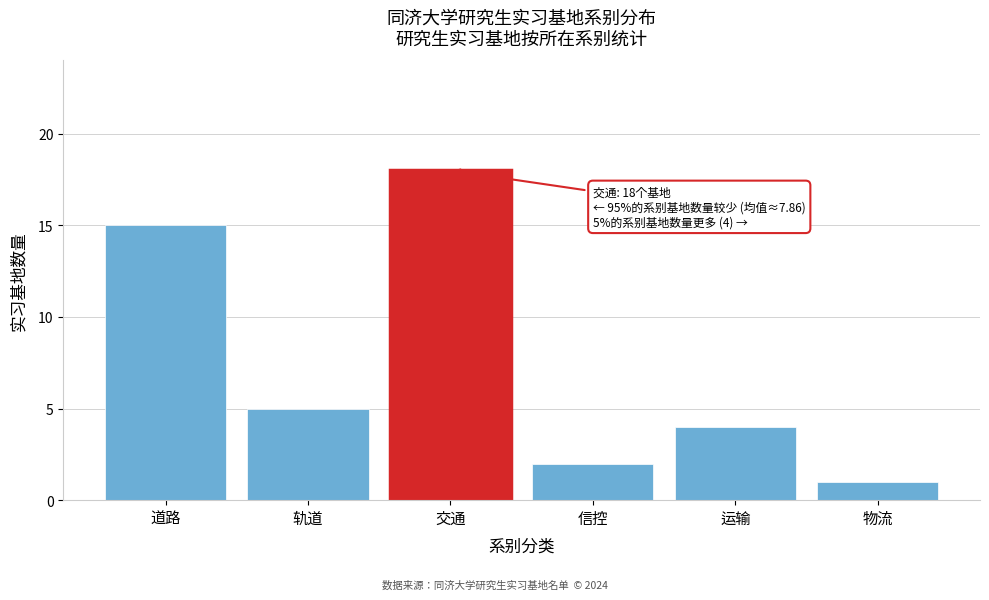

Reading right to left, list all the values displayed in this chart.

物流=1	运输=4	信控=2	交通=18	轨道=5	道路=15